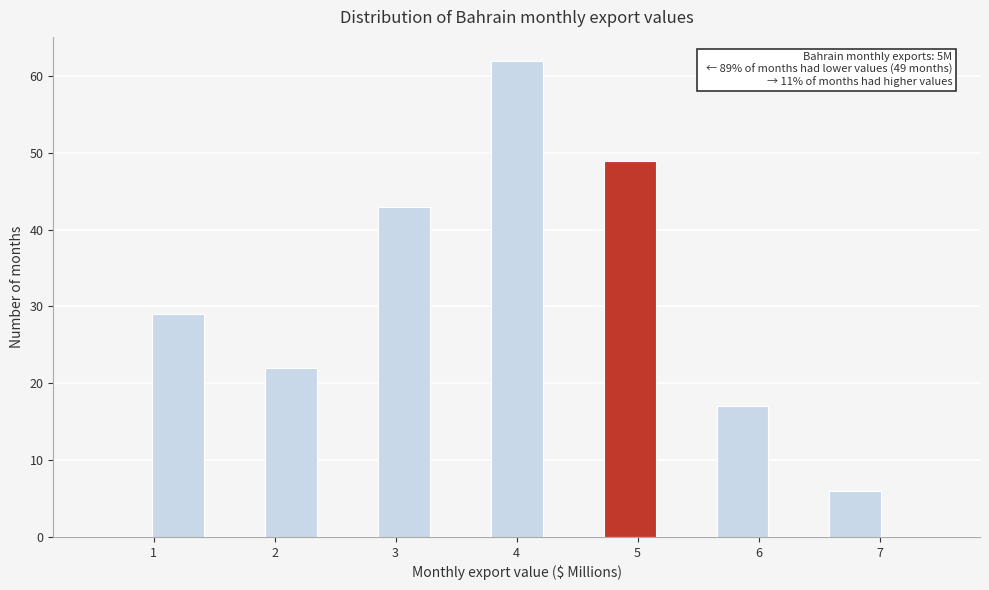

Over which range of the x-axis is the bar tallest?

3.8 to 4.2